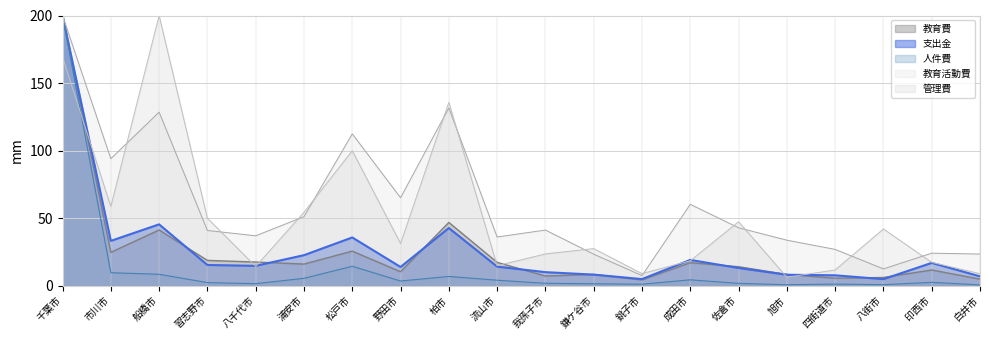

What is the total value across all series at 旭市?

56.9